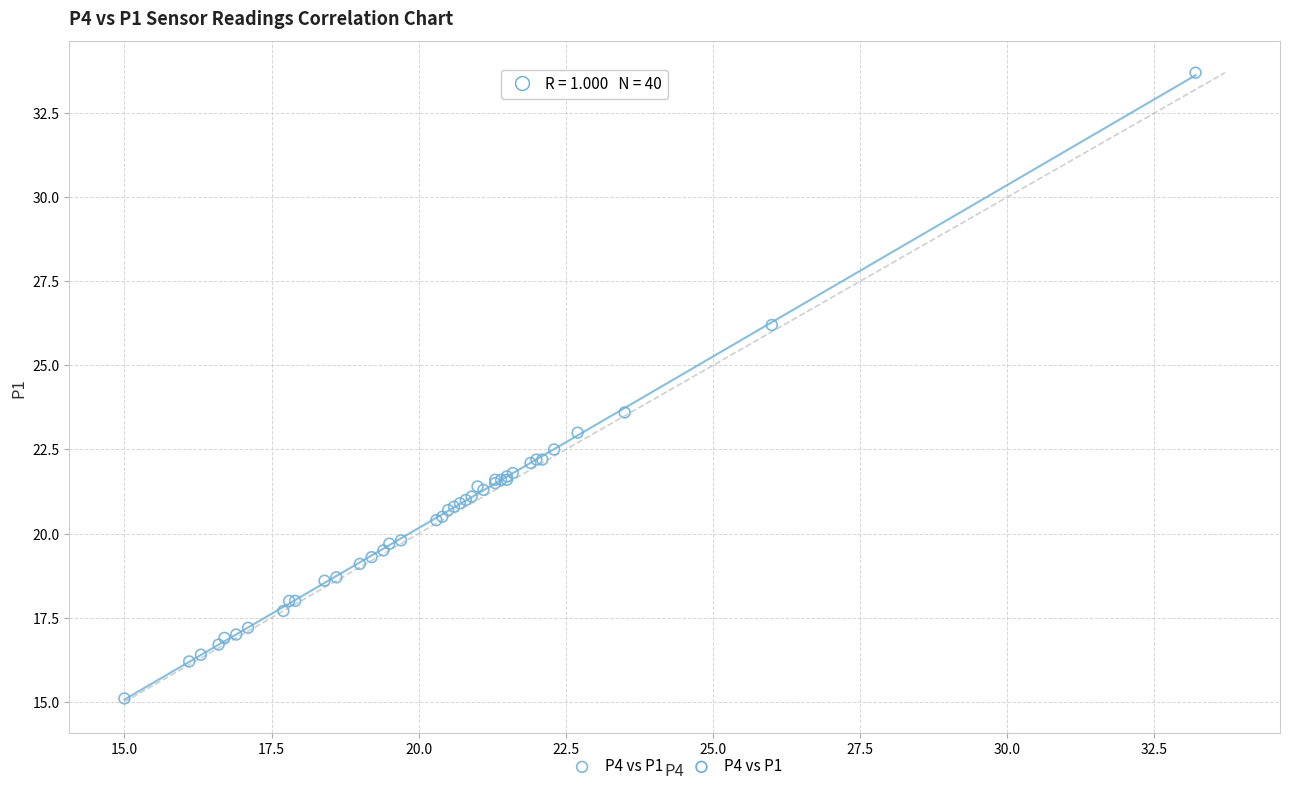

What Y value in the scatter plot is closest to 24?

23.6